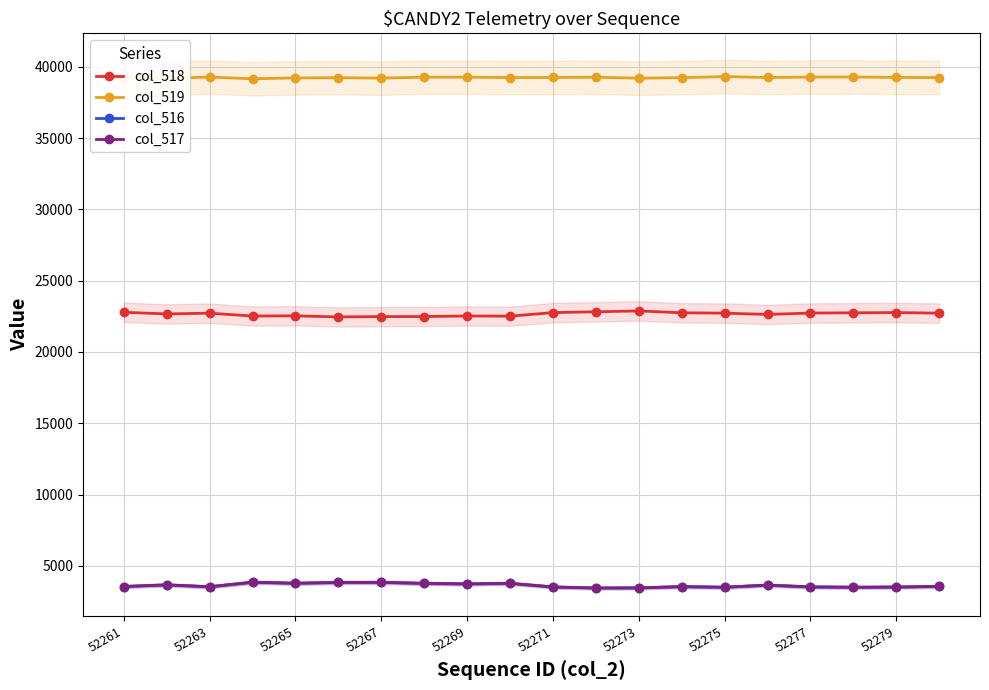

What is the sum of the col_516 values at 52273 and 52267?

7311